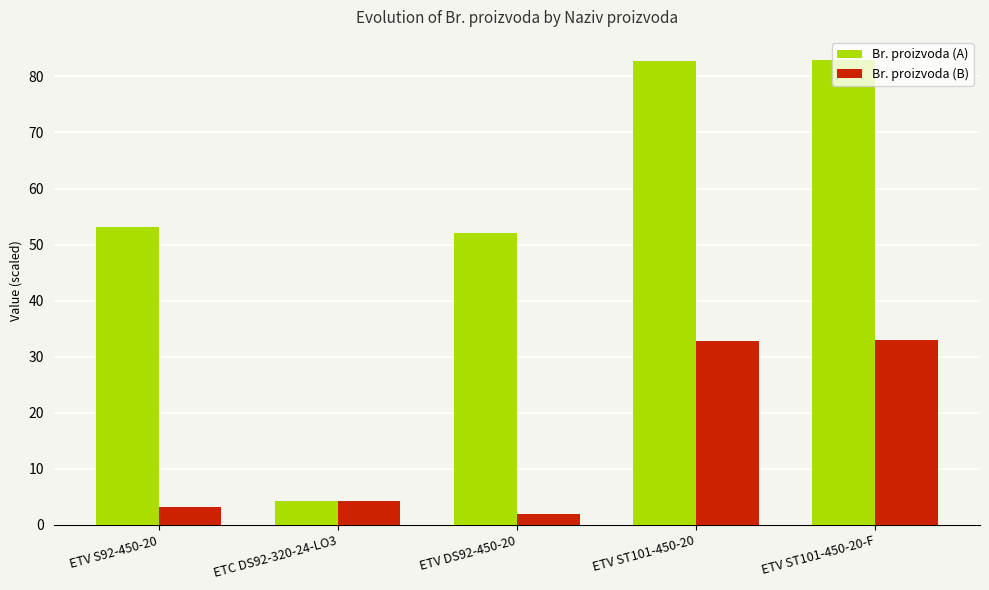

What is the highest value of the Br. proizvoda (A) series?

82.9